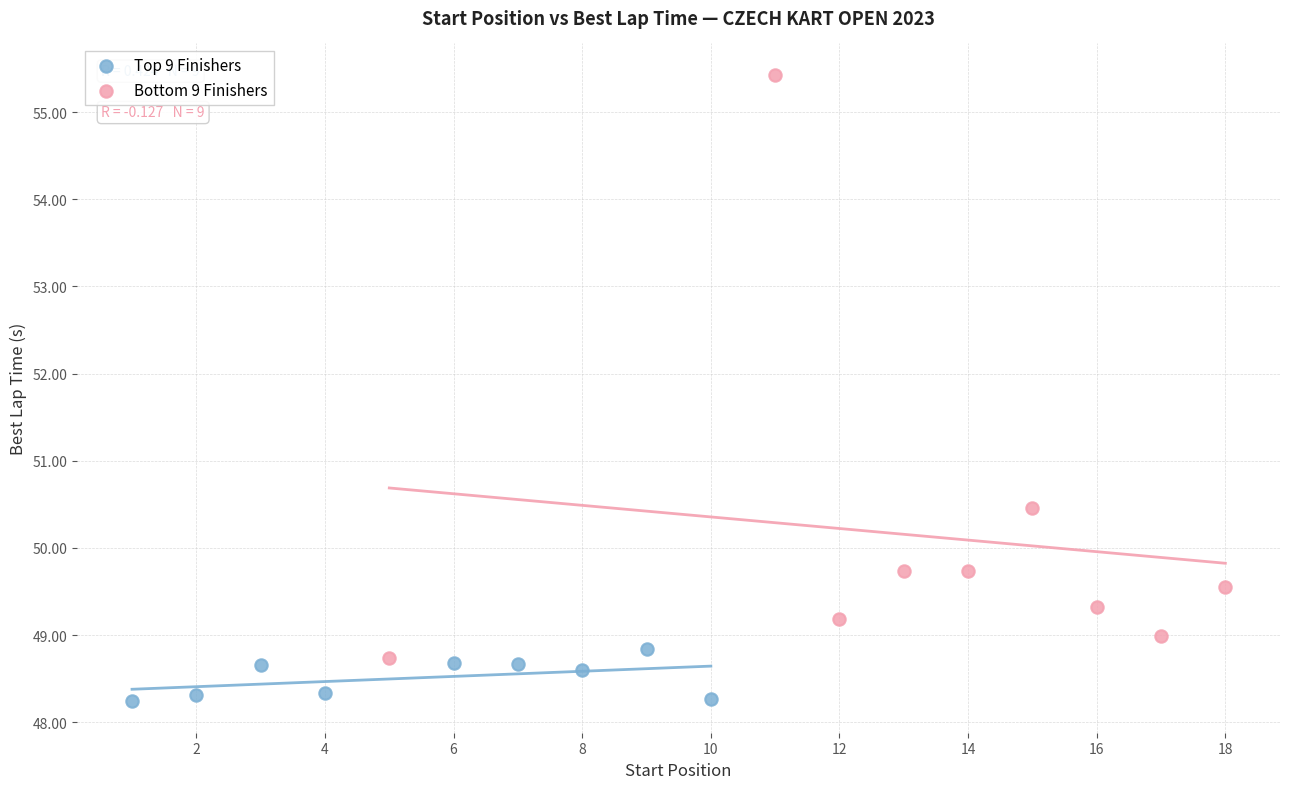

Which series has the widest spread of Y values?

Bottom 9 Finishers